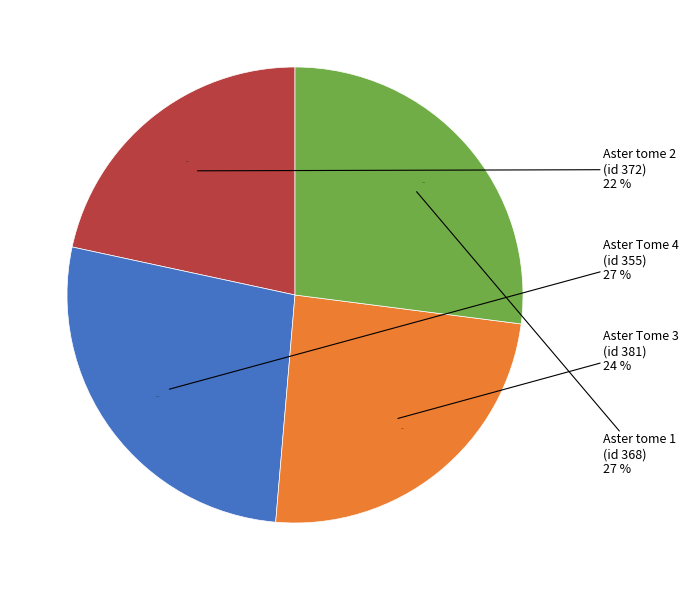

The Aster tome 1
(id 368) slice represents 16% of the pie. True or false?

False